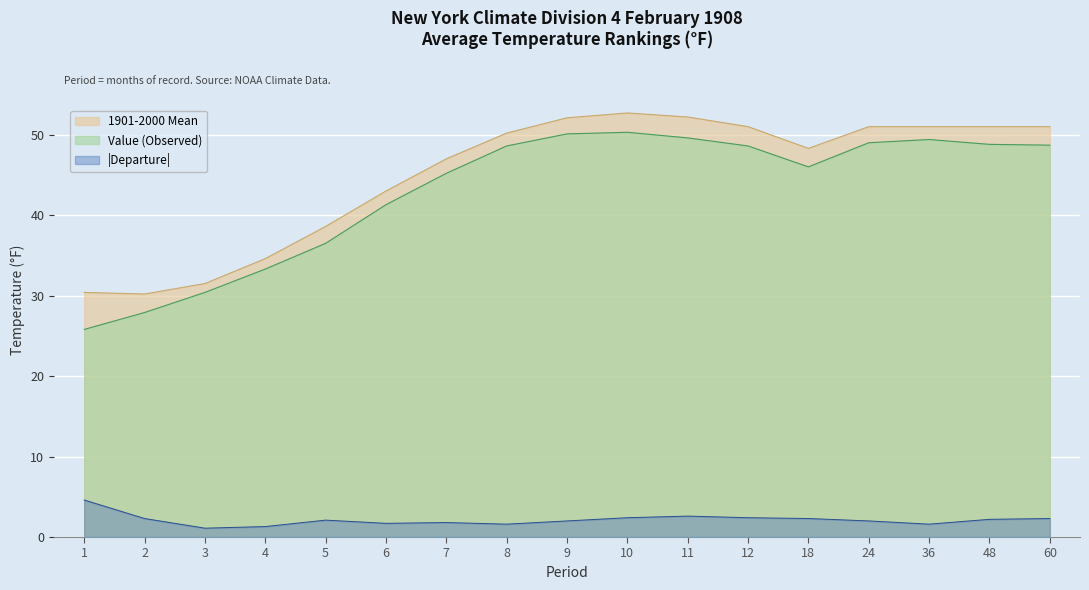

What is the difference between the second highest and second lowest values in the 1901-2000 Mean series?

21.8